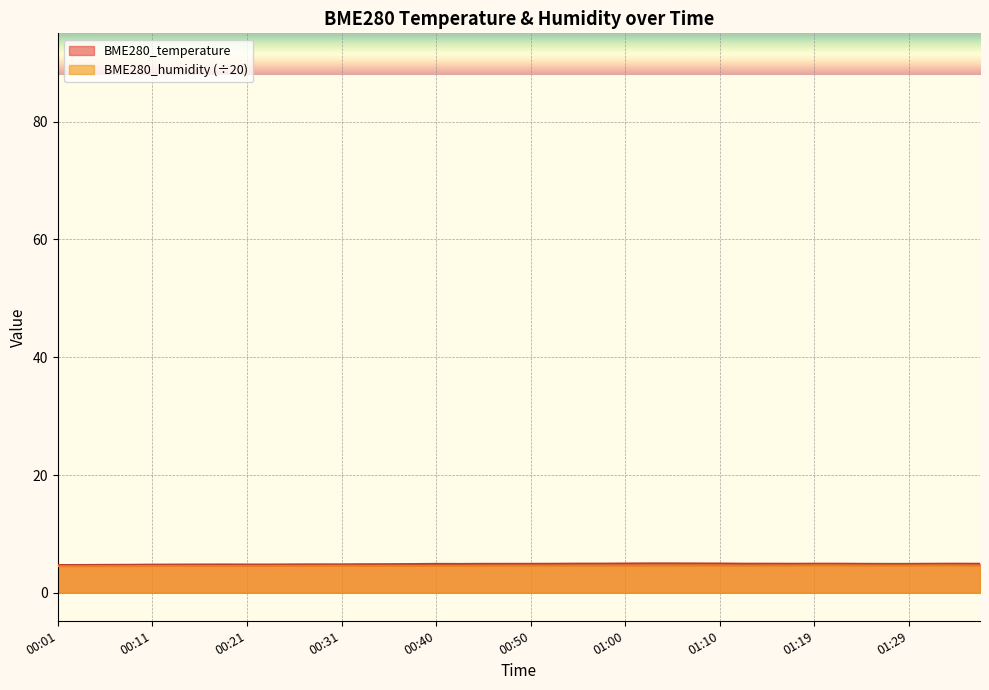

What is the label of the 20th point from the right?

00:50